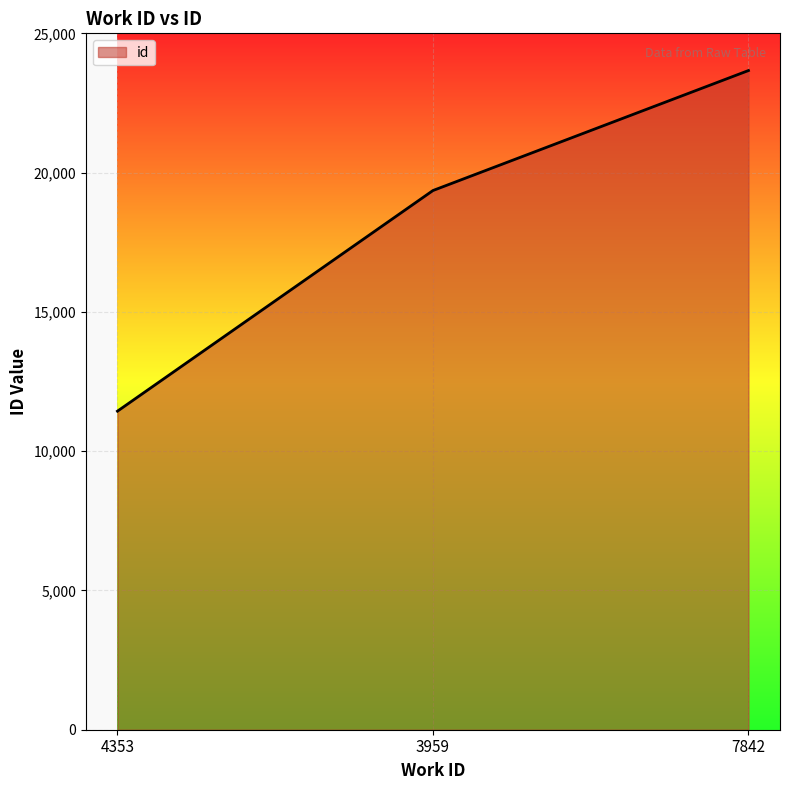

What is the smallest value displayed?

11436